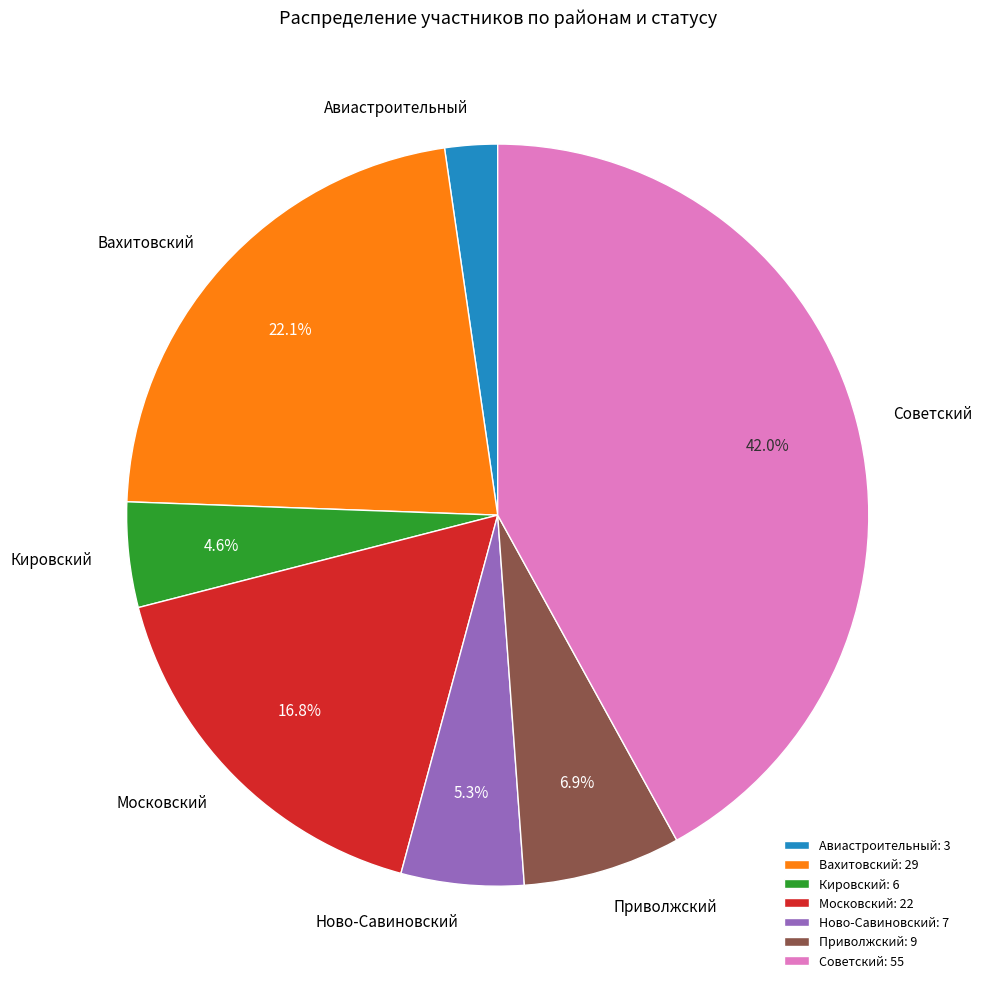

The Приволжский slice represents 1% of the pie. True or false?

False